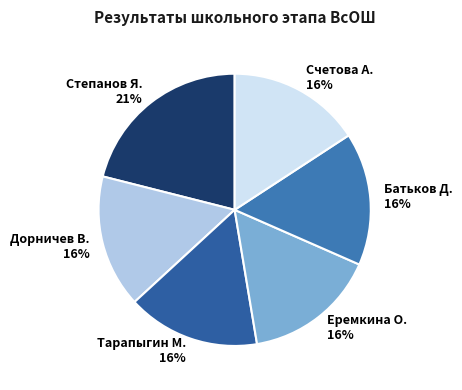

To the nearest percent, what percentage of the pie is Степанов Я.?

21%